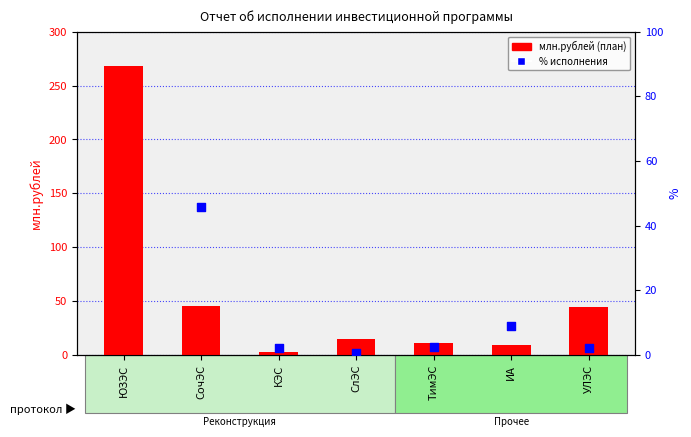

Is the value of млн.рублей (план) at ЮЗЭС greater than the value of % от плана at СлЭС?

Yes